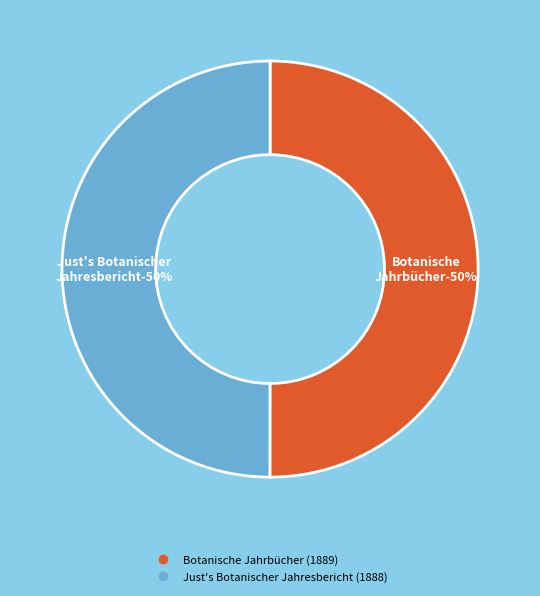

Which slice is the largest?

Botanische Jahrbücher